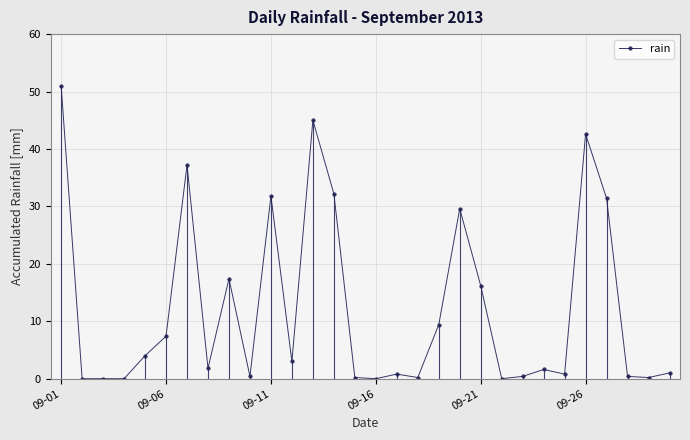

True or false: there are more than 2 points higher than both neighbors.

True